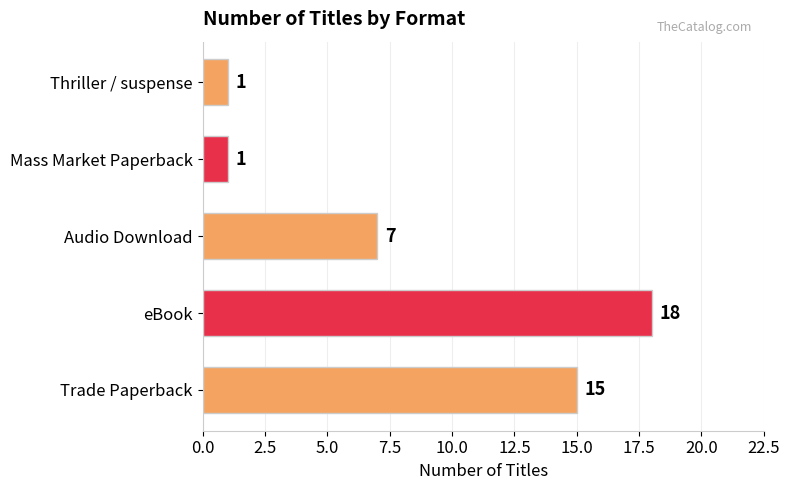

What is the difference between the second highest and second lowest values?

14